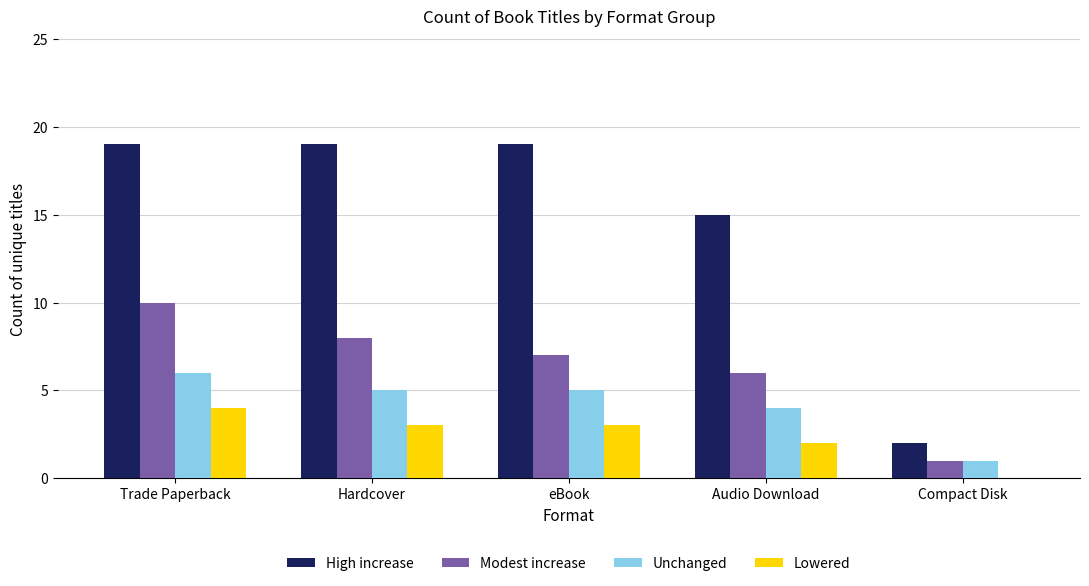

What are all the series names shown in the legend?

High increase, Modest increase, Unchanged, Lowered